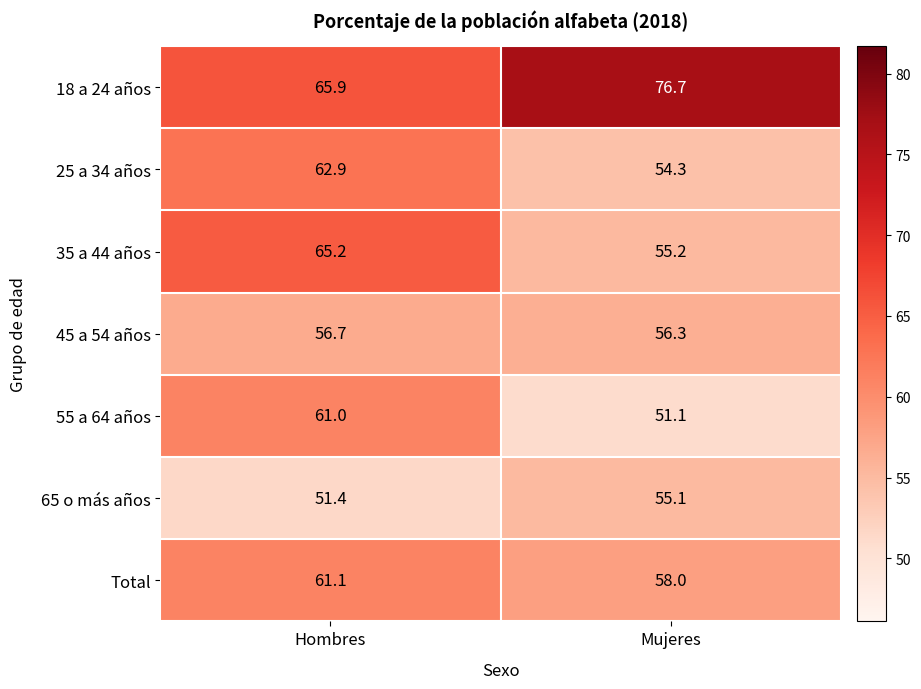

What is the sum of all 65 o más años values?

106.5